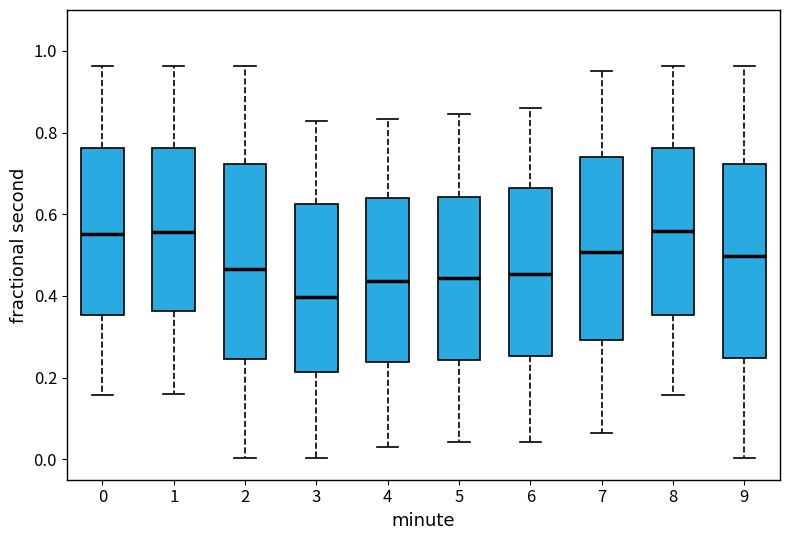

Where is the upper edge of the box at x = 8 on the y-axis? The values are not printed on the chart, so give them approximately, as read against the axis.

0.76